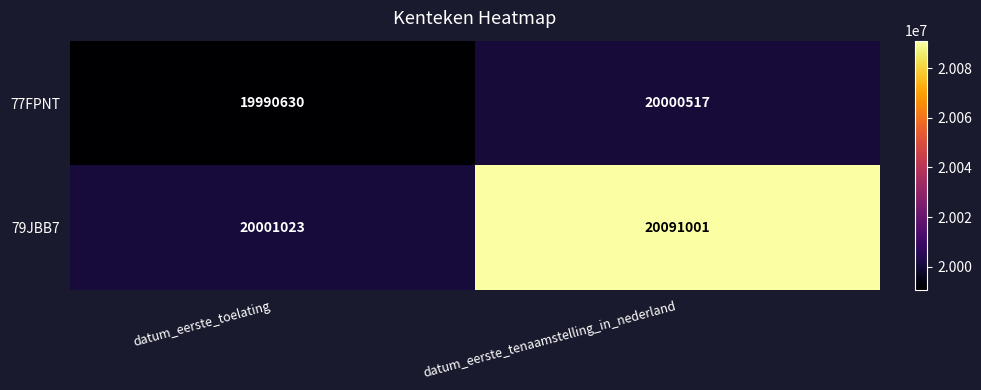

The value of 79JBB7 at datum_eerste_toelating is 20001023. True or false?

True